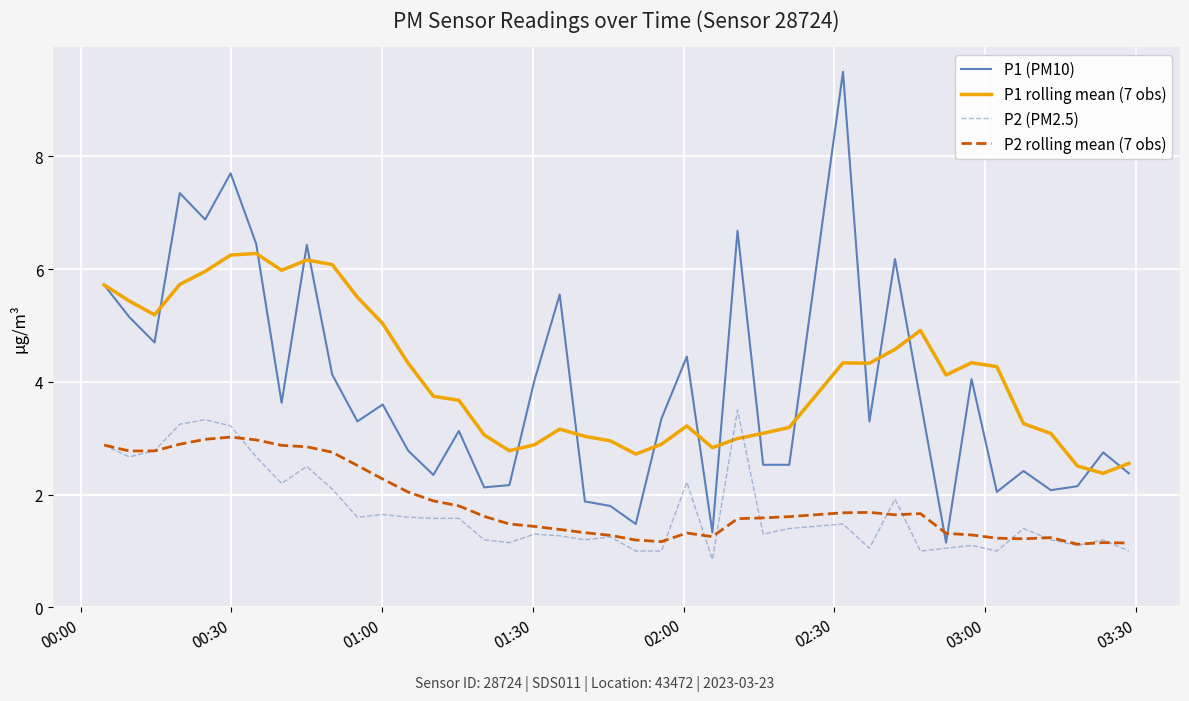

Which series has the largest range (max minus min)?

P1 (PM10)